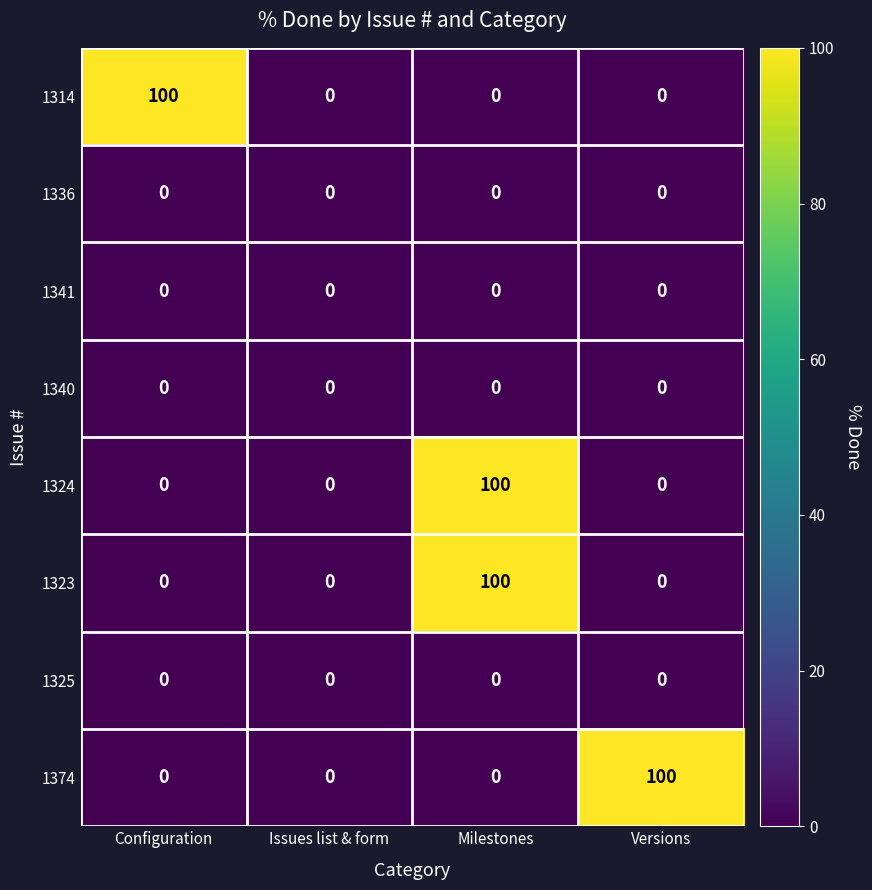

Which series changed the most between Issues list & form and Versions?

1374